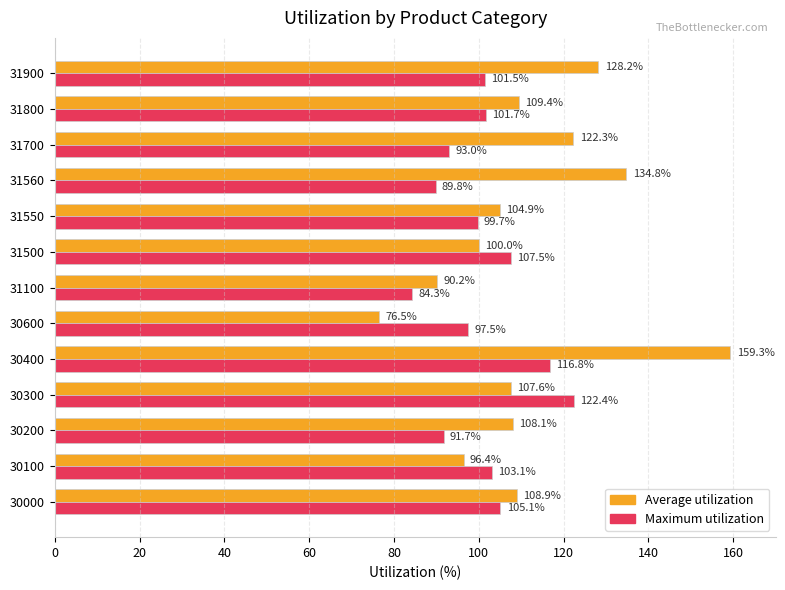

Which series changed the most between 30300 and 31560?

Maximum utilization